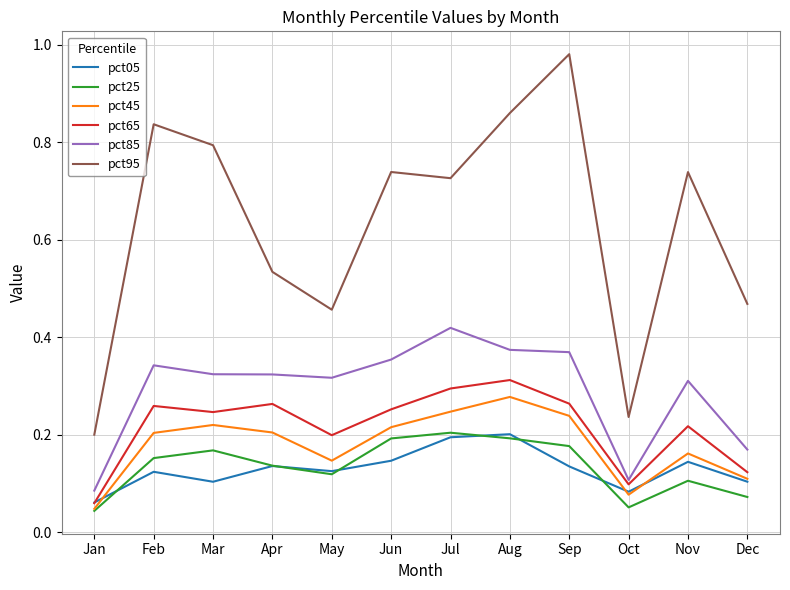

Which series has the largest total across all categories?

pct95